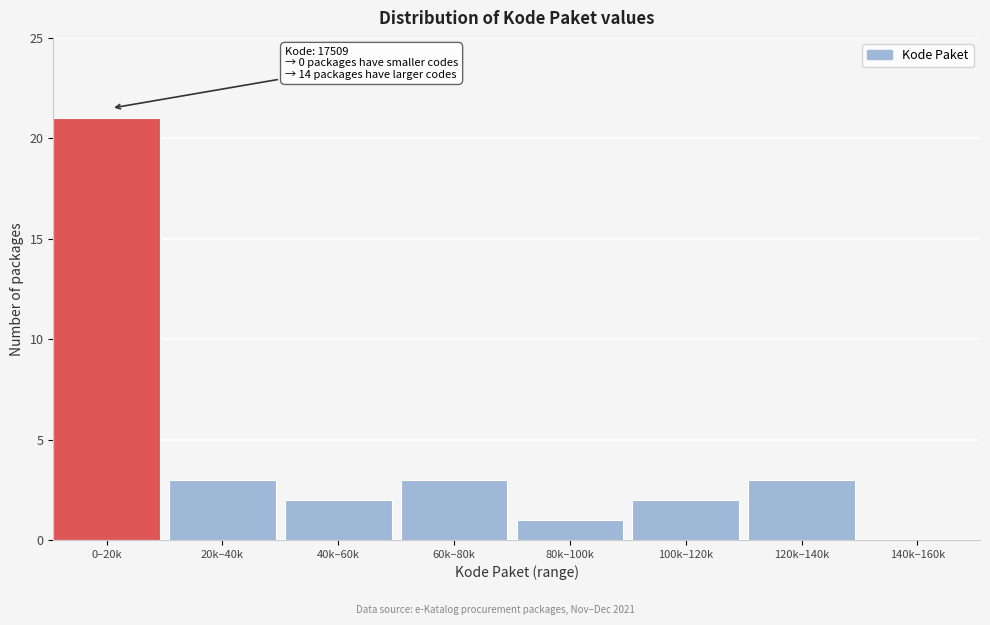

Reading left to right, what are all the values shown in this chart?

0–20k=21	20k–40k=3	40k–60k=2	60k–80k=3	80k–100k=1	100k–120k=2	120k–140k=3	140k–160k=0